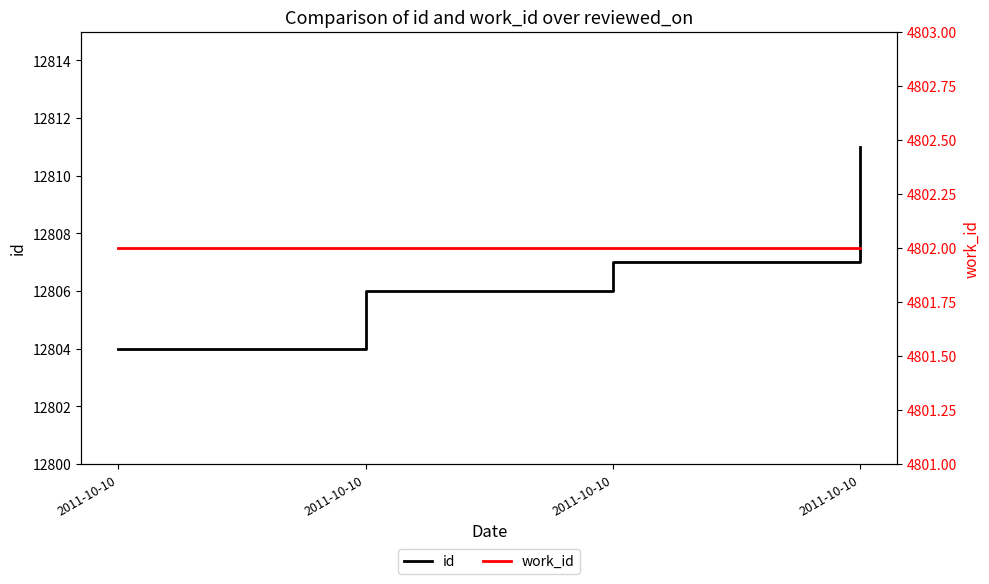

What is the difference between the highest and lowest values at 2011-10-10?

8002